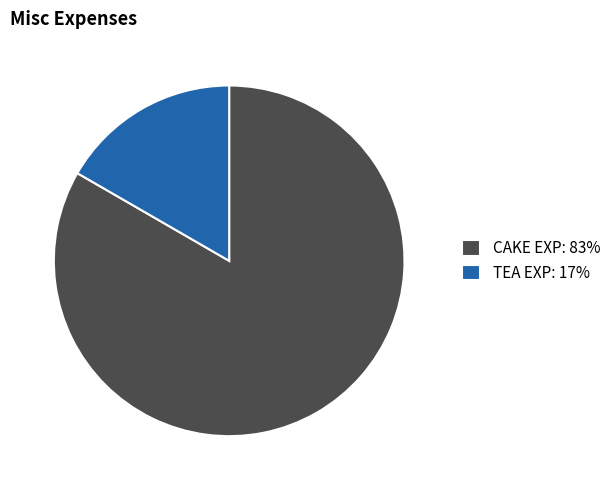

Is it true that CAKE EXP is 94% of the pie?

False